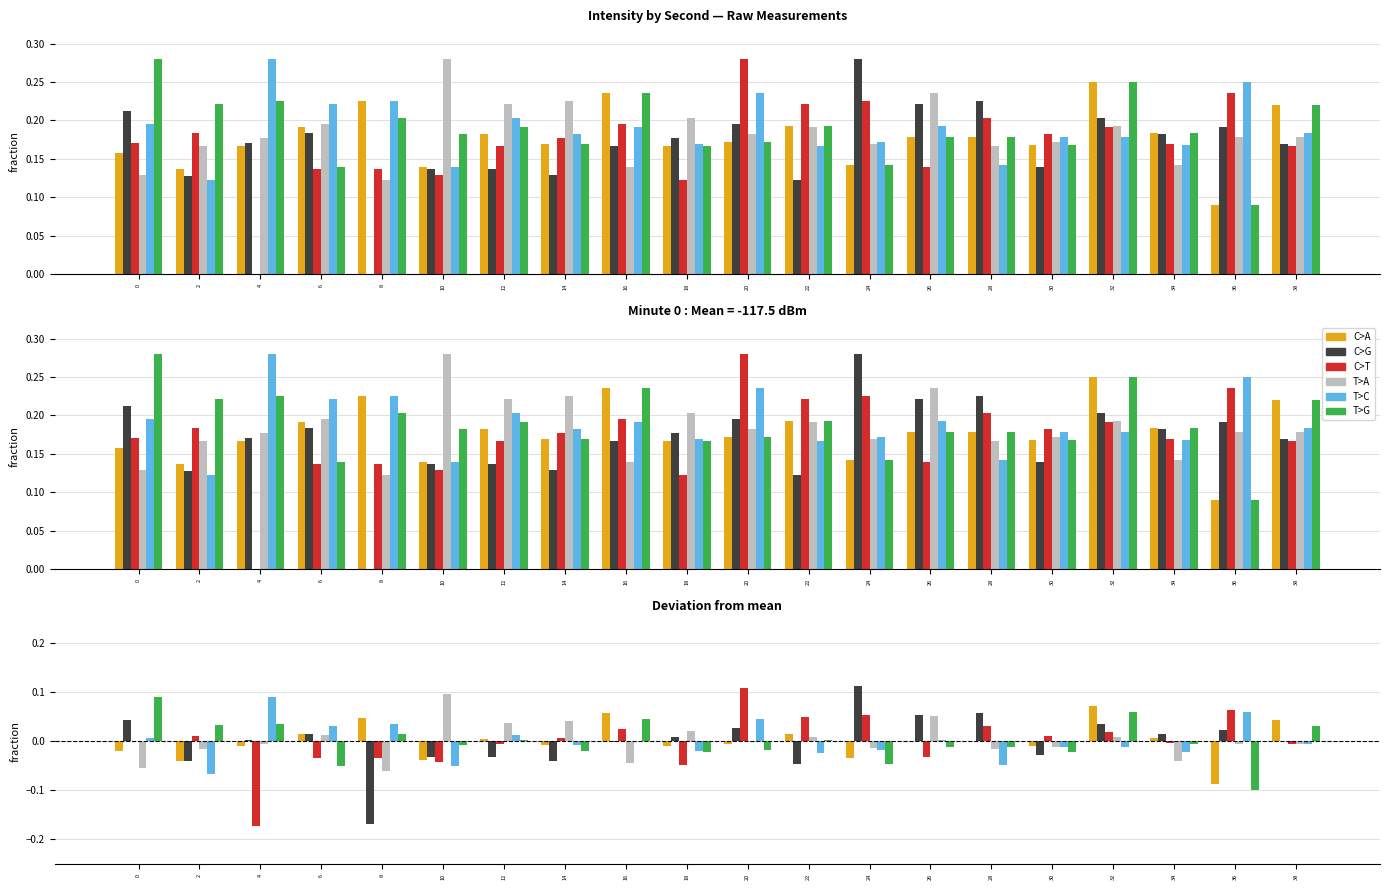

What is the sum of the C>T values at 4 and 2?

-0.2